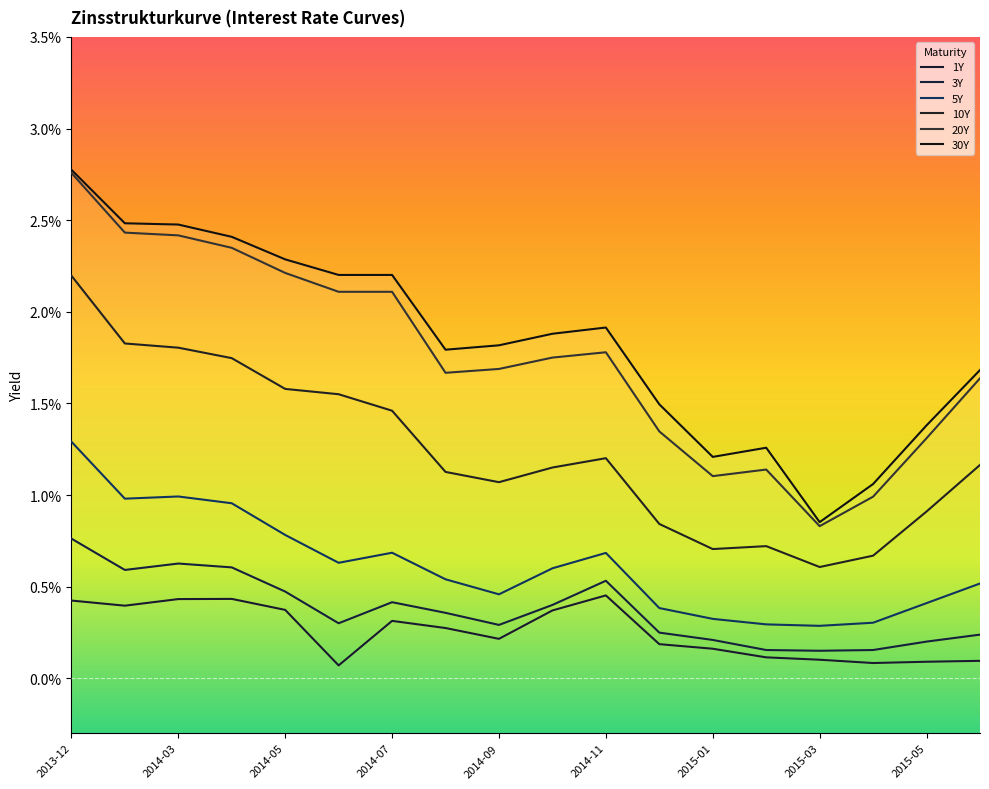

True or false: 30Y and 1Y cross at least once.

False